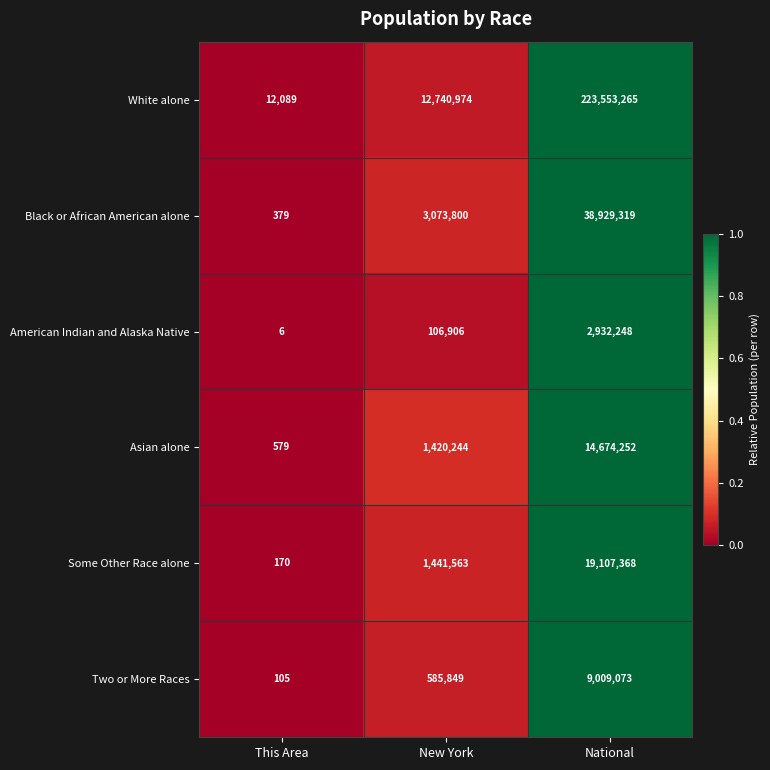

At which category is the sum across all series the highest?

National